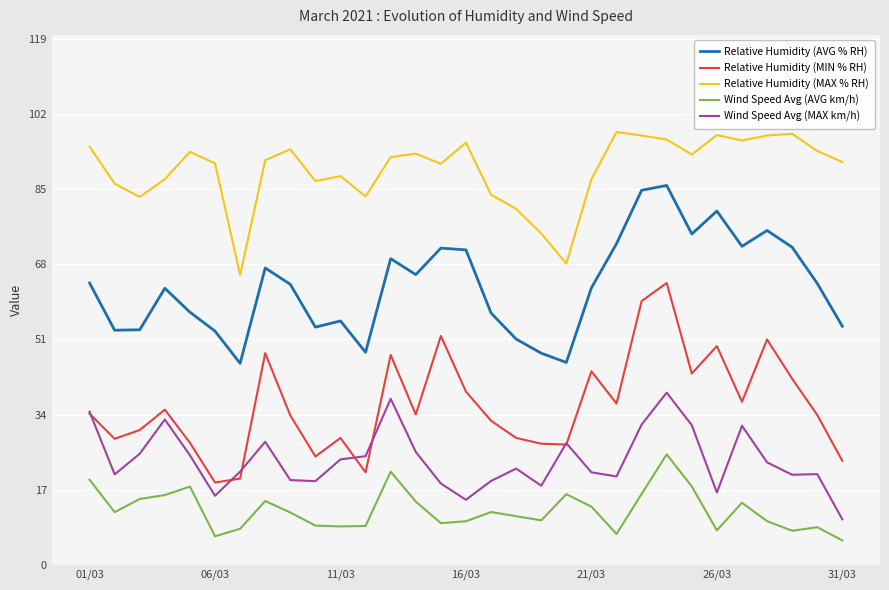

What is the lowest value of the Wind Speed Avg (AVG km/h) series?

5.5